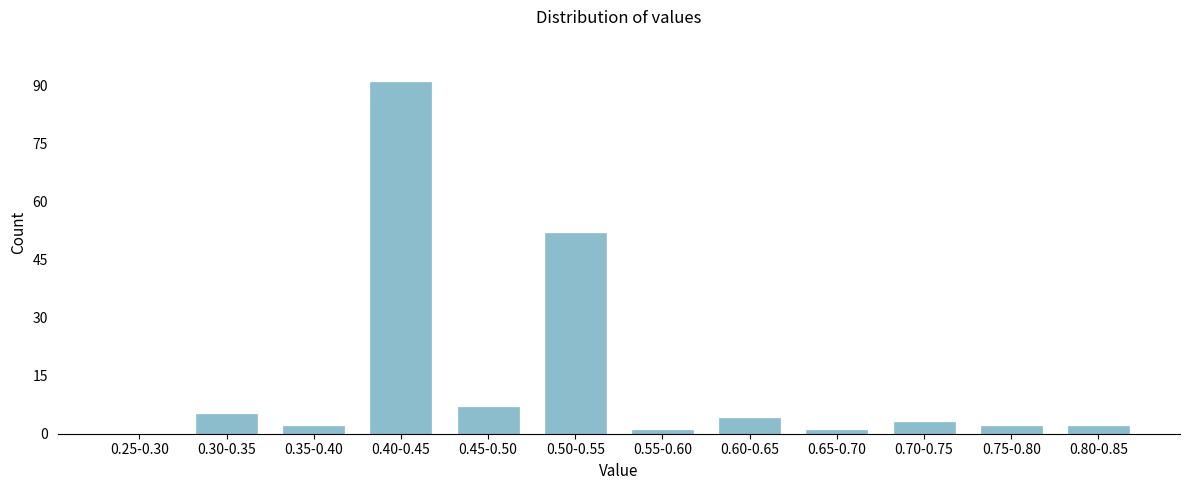

Reading left to right, transcribe all the data shown in this chart.

0.25-0.30=0	0.30-0.35=5	0.35-0.40=2	0.40-0.45=91	0.45-0.50=7	0.50-0.55=52	0.55-0.60=1	0.60-0.65=4	0.65-0.70=1	0.70-0.75=3	0.75-0.80=2	0.80-0.85=2